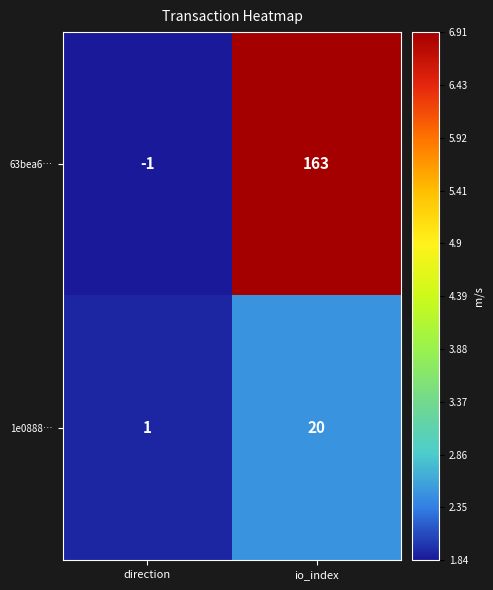

True or false: 63bea6… has a value of 41 at io_index.

False